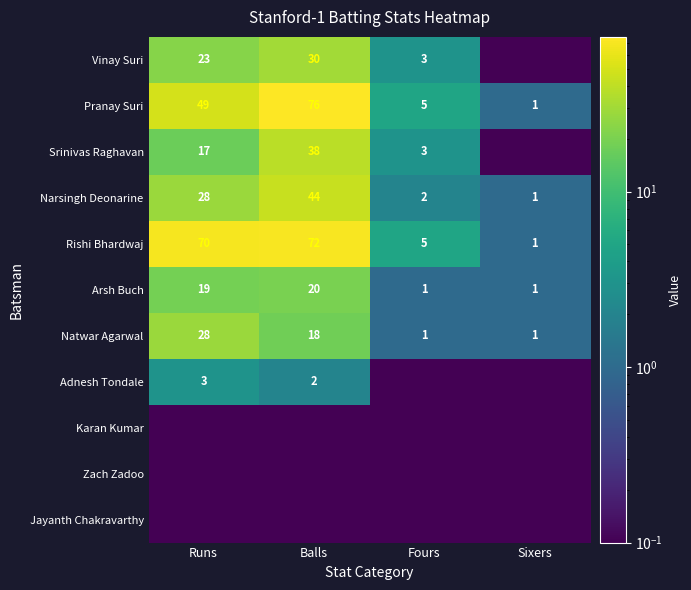

What is the greatest value displayed?

76.0